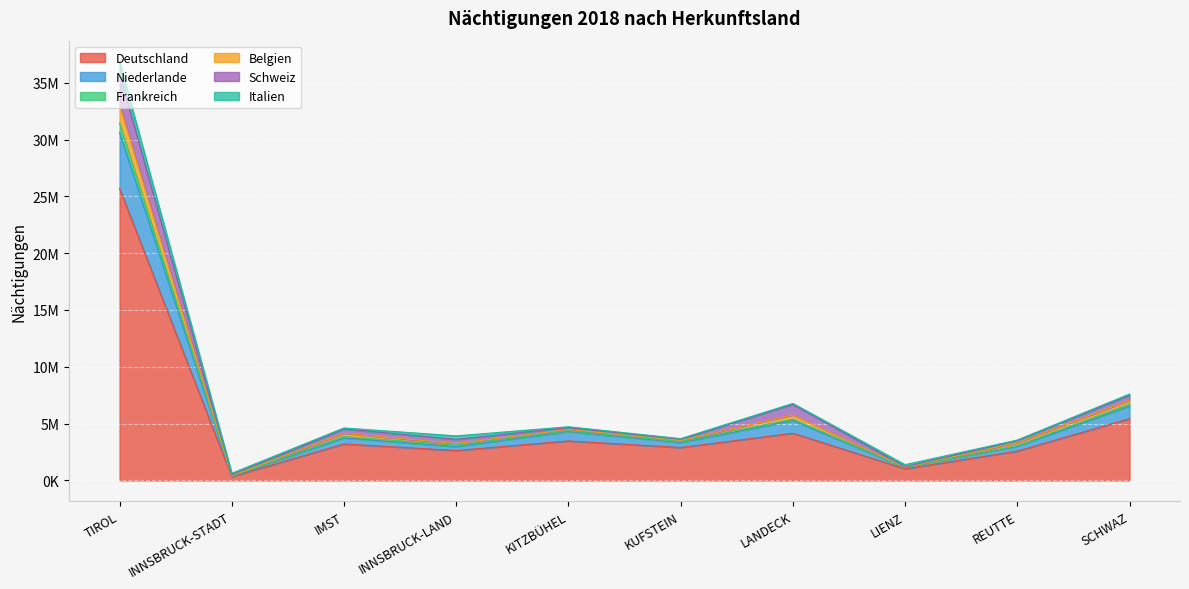

Does the chart display data point markers on the line(s)?

No